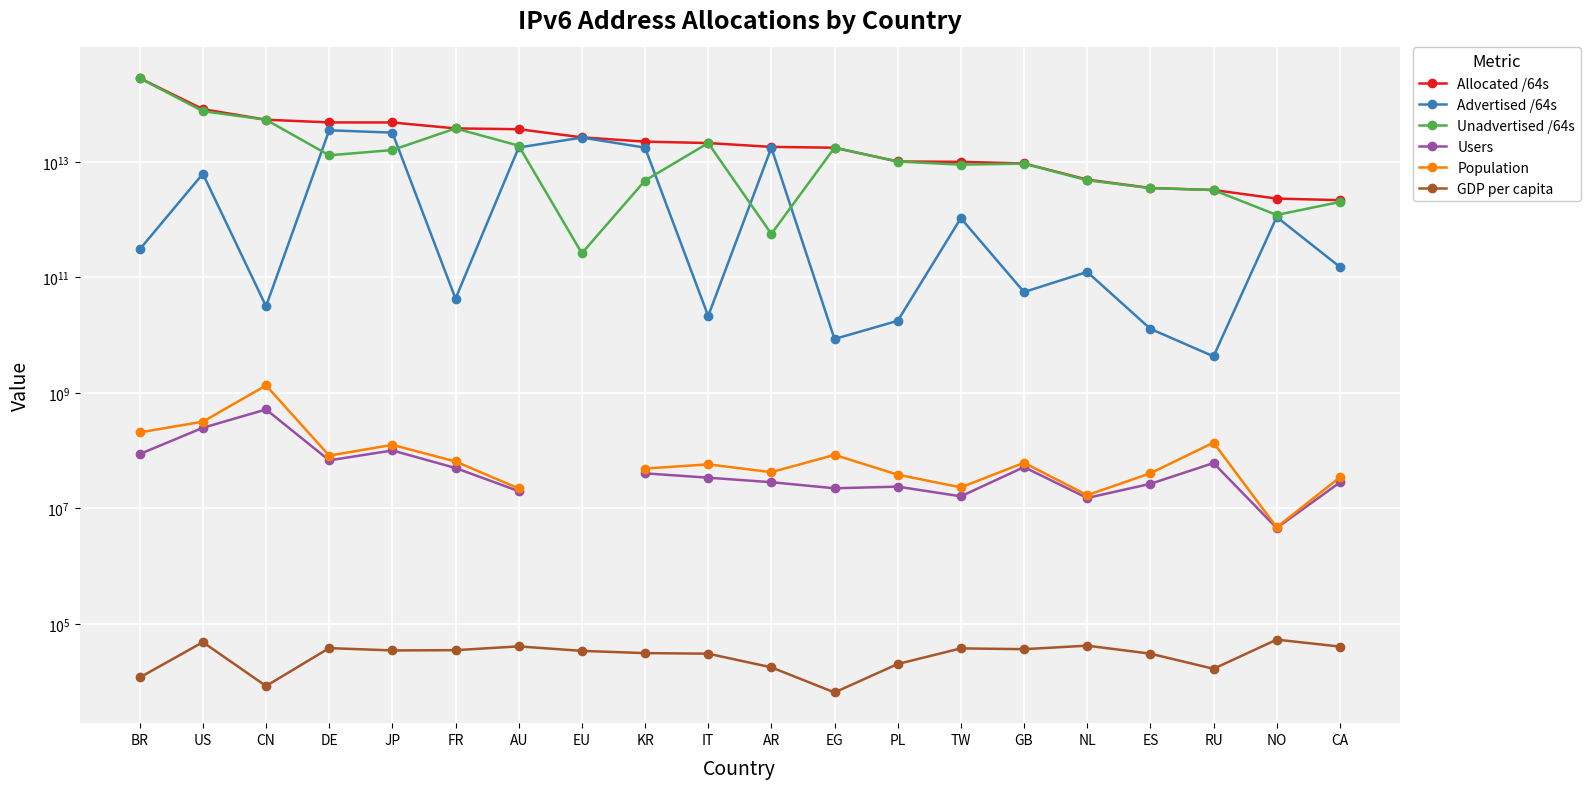

What is the lowest value of the GDP per capita series?

6500.0